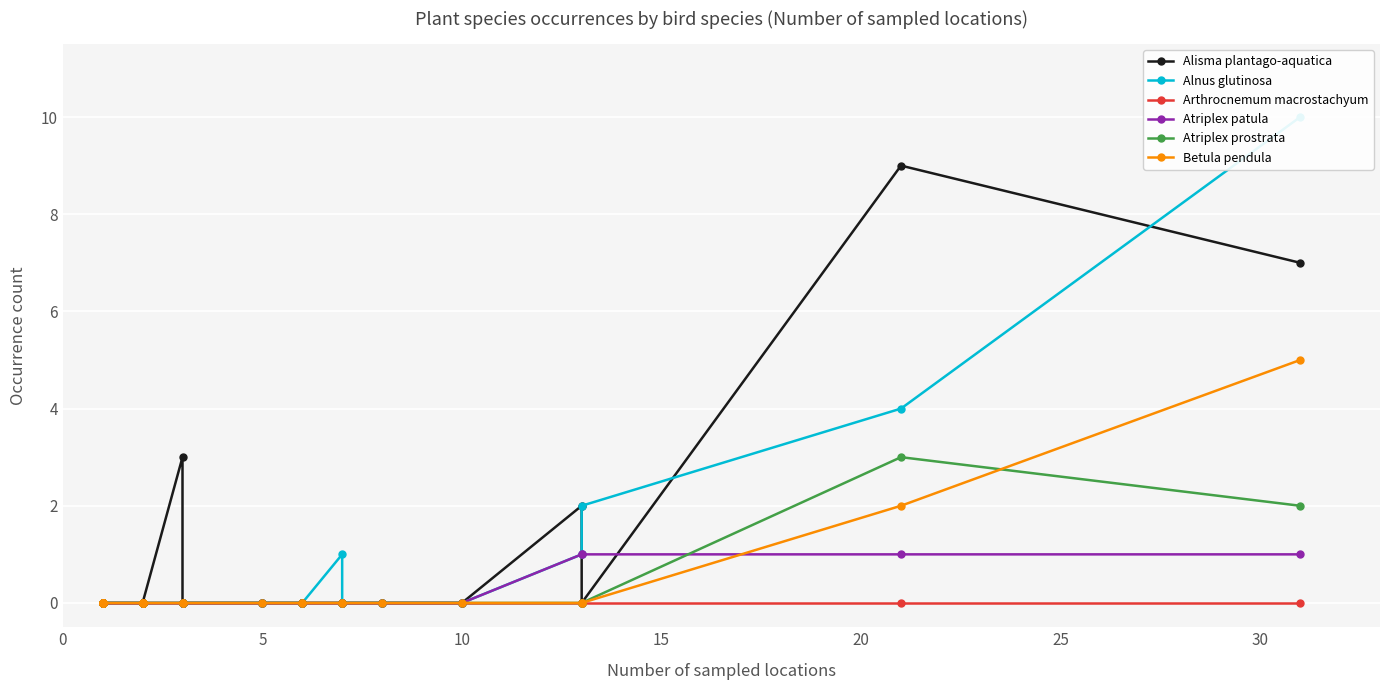

What is the difference between the maximum and minimum values in the Alisma plantago-aquatica series?

9